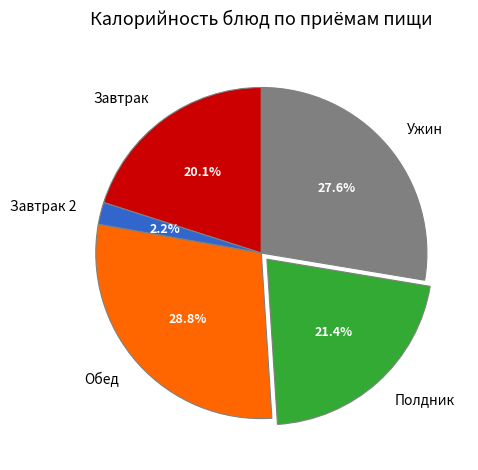

Does Полдник account for over 50% of the chart?

No